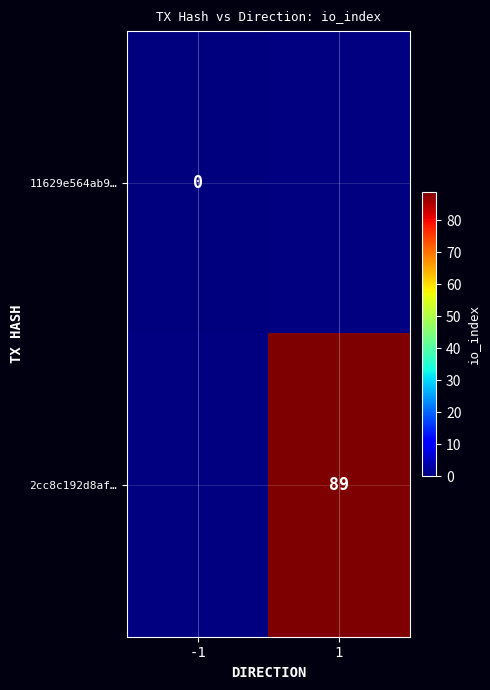

Is it true that 2cc8c192d8af… equals 126 at 1?

False